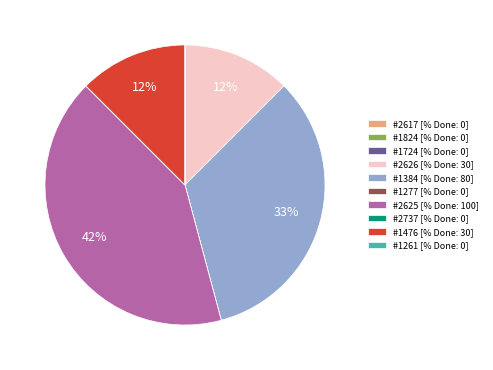

To the nearest percent, what is the average slice percentage?

10%